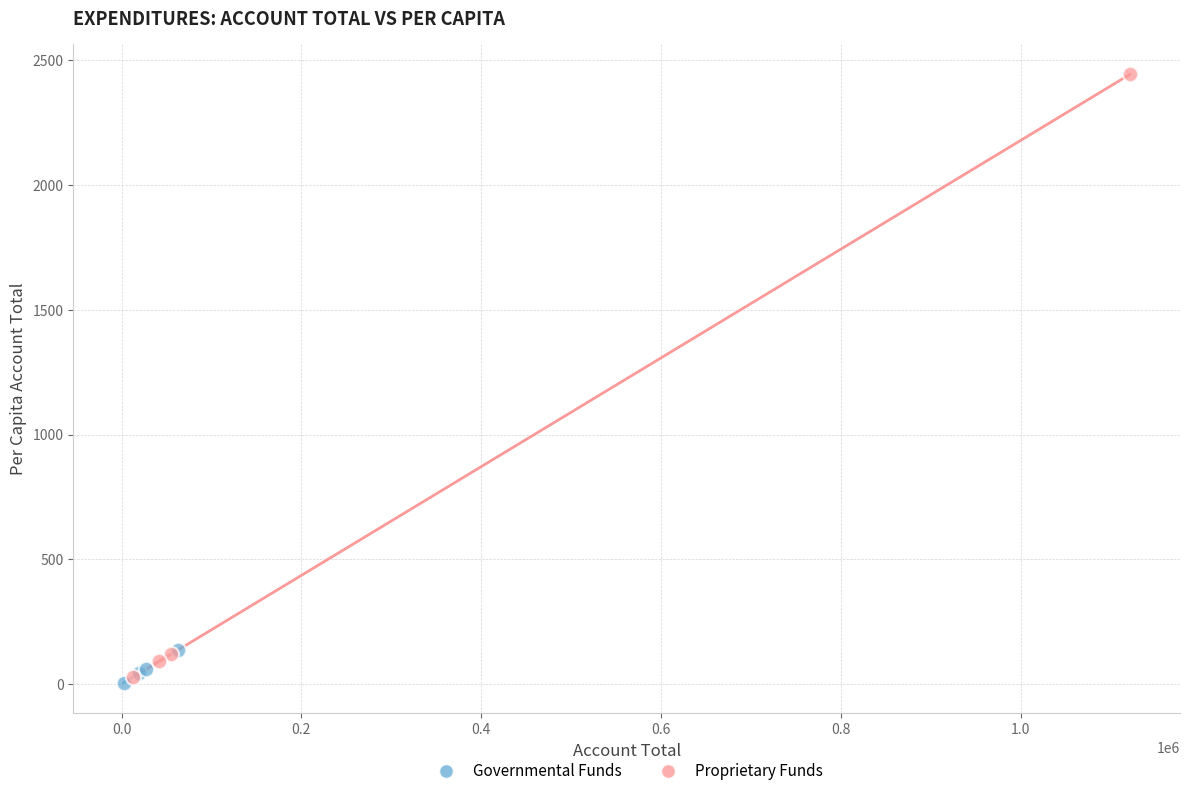

Which series contains the lowest Y value?

Governmental Funds